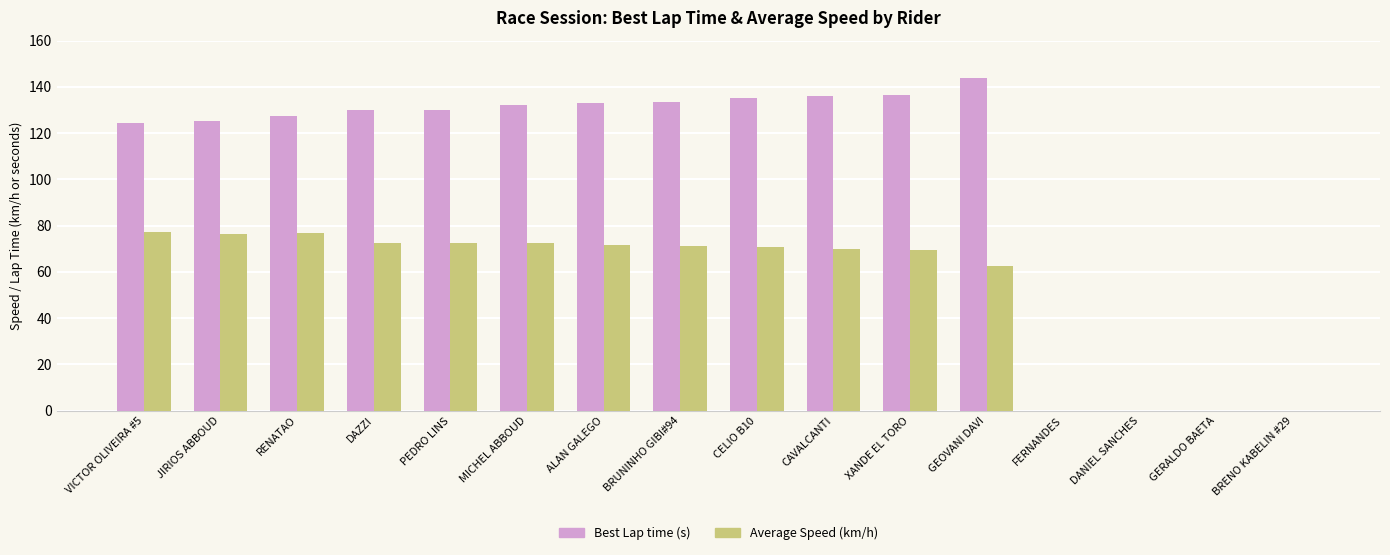

What is the average value of the Best Lap time (s) series?

99.2